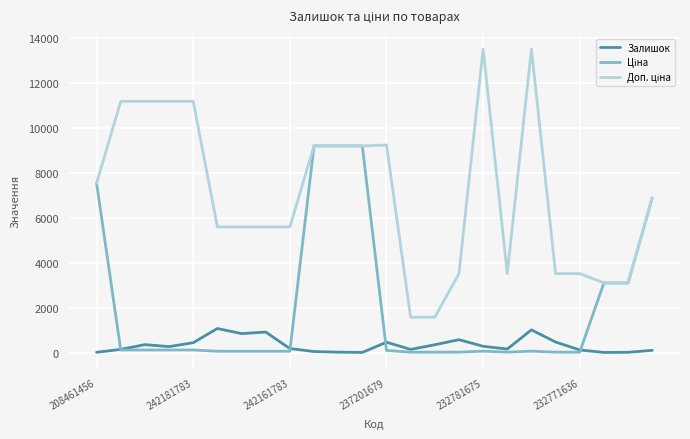

What is the maximum value for Залишок?

1067.0